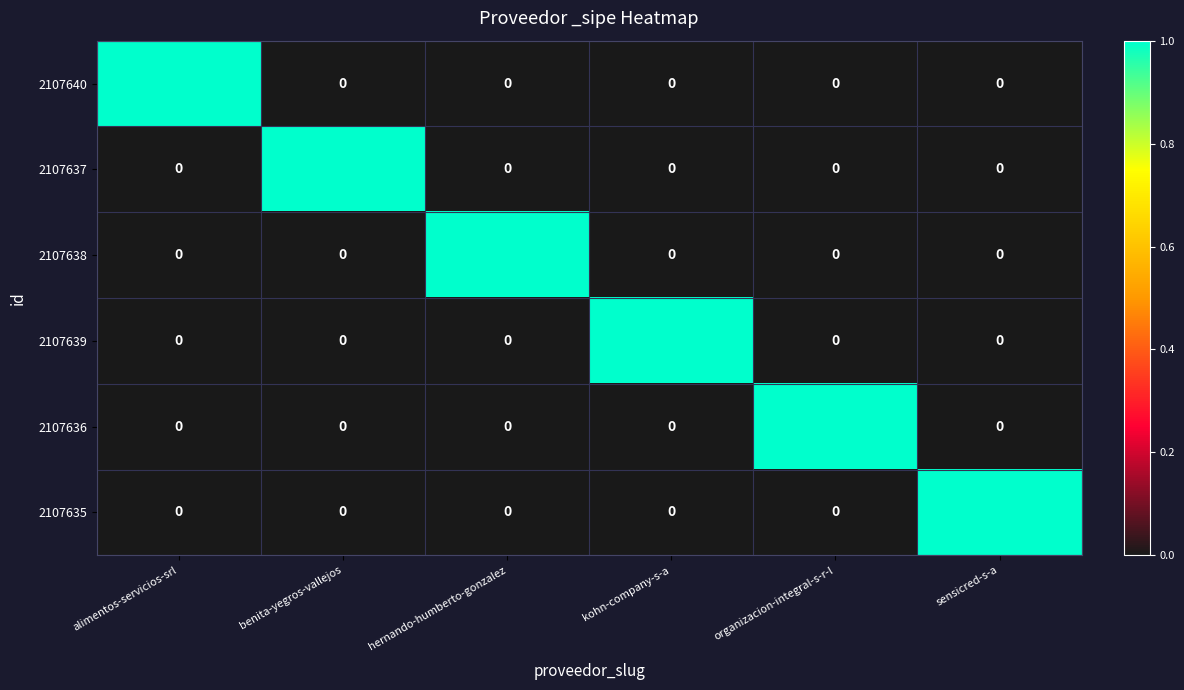

Is it true that 2107636 equals 0 at hernando-humberto-gonzalez?

True